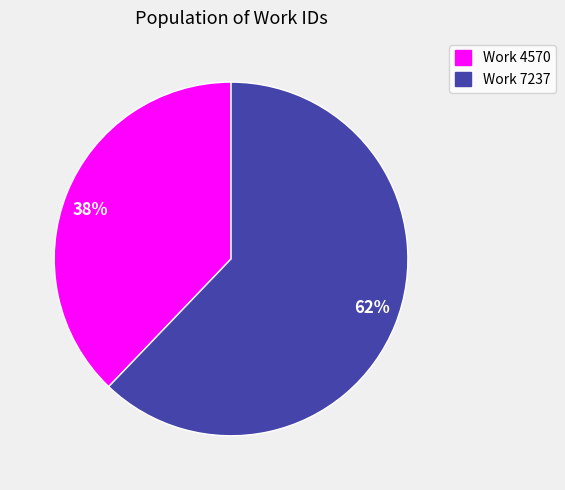

To the nearest percent, what portion does Work 4570 represent?

38%